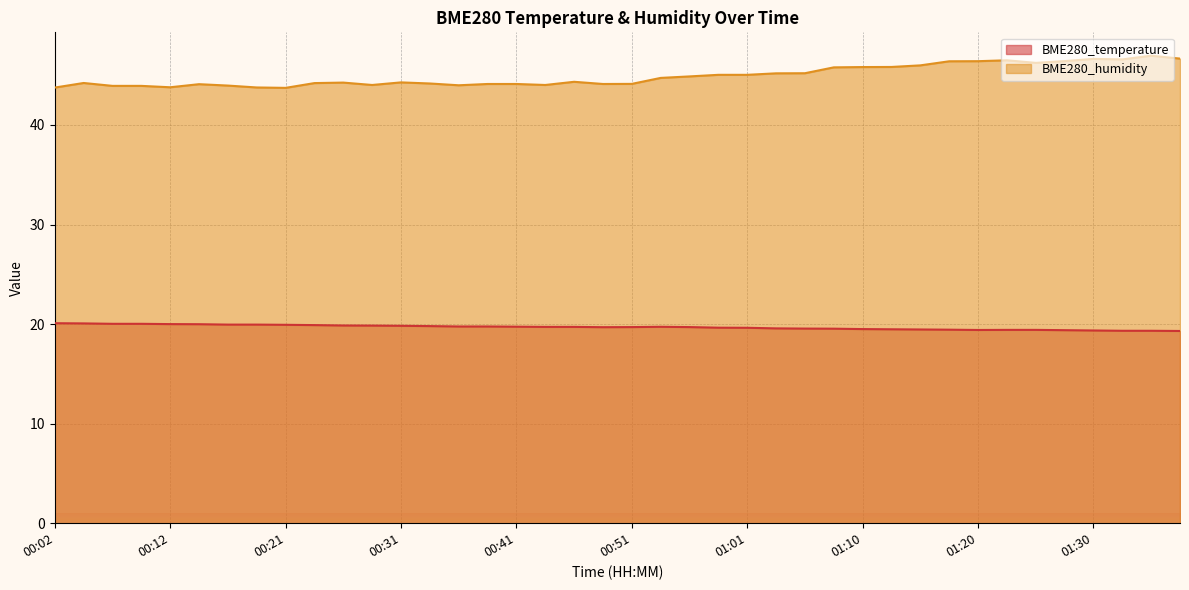

What is the approximate value of BME280_temperature at 00:36?

19.8